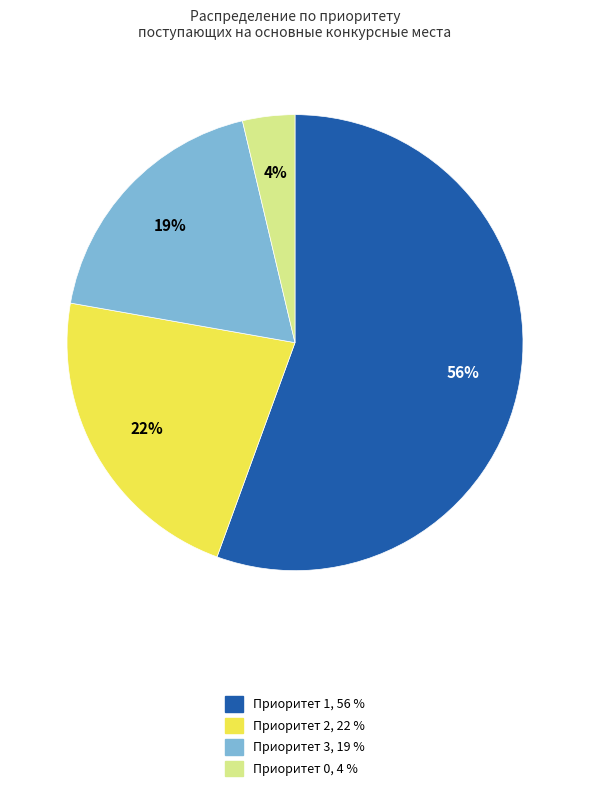

Does Приоритет 0 represent more than half of the total?

No